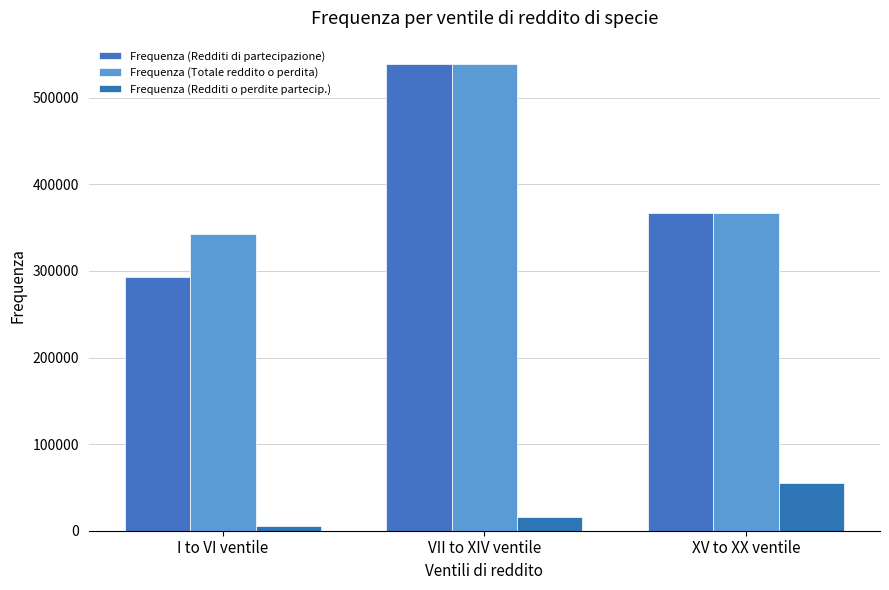

Reading left to right, what are all the values shown in this chart?

Frequenza (Redditi di partecipazione): I to VI ventile=293157	VII to XIV ventile=538878	XV to XX ventile=367212
Frequenza (Totale reddito o perdita): I to VI ventile=343046	VII to XIV ventile=538954	XV to XX ventile=367355
Frequenza (Redditi o perdite partecip.): I to VI ventile=5631	VII to XIV ventile=16112	XV to XX ventile=55585